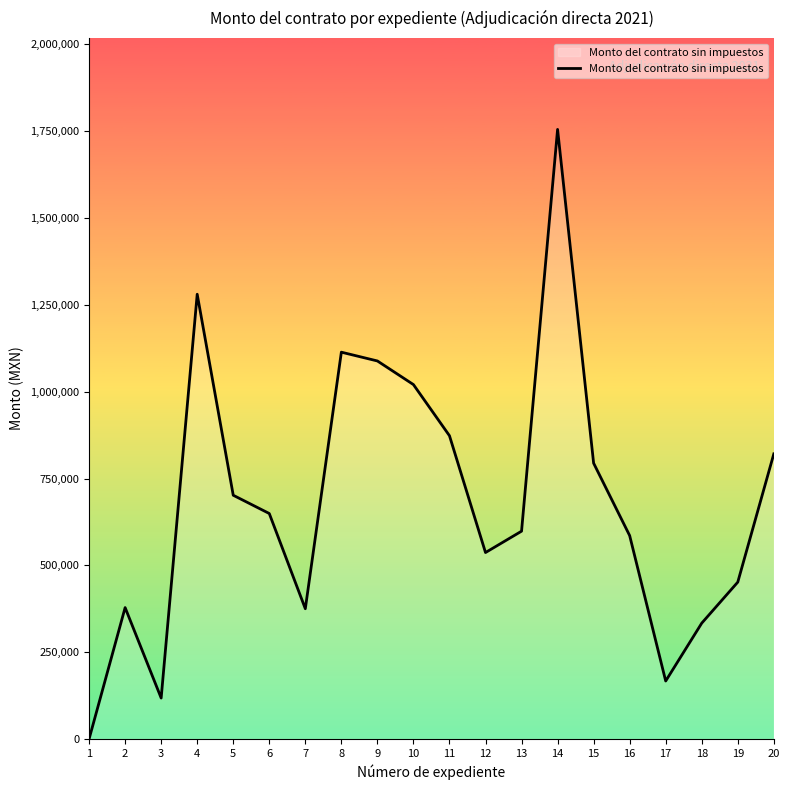

What is the ratio of the value at 20 to the value at 10?

0.8